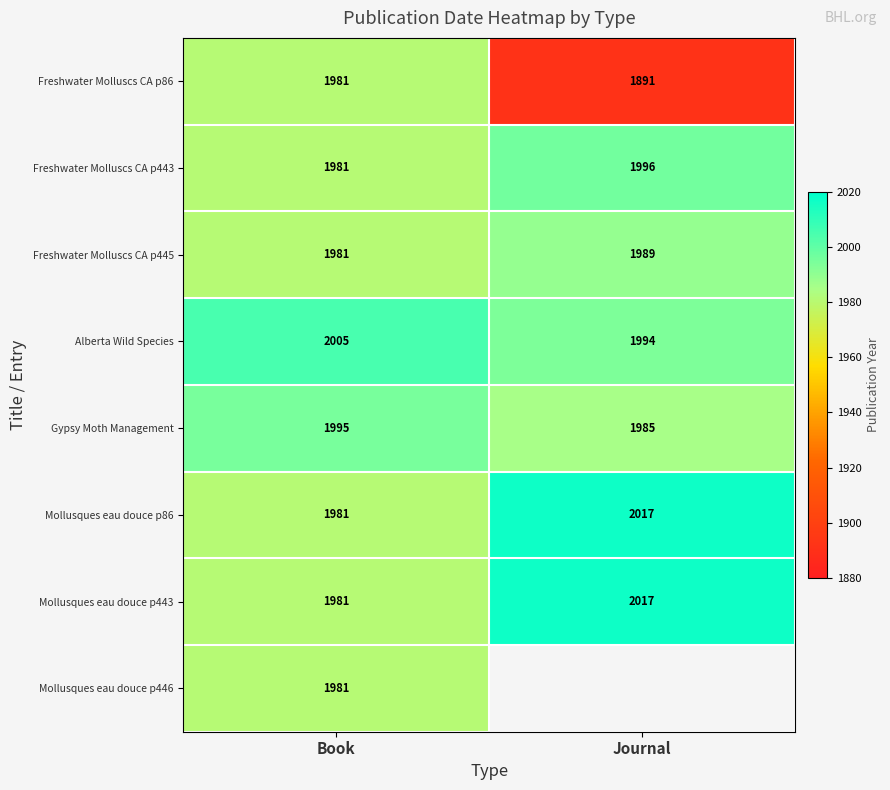

Between Journal and Book, which is larger?

Book